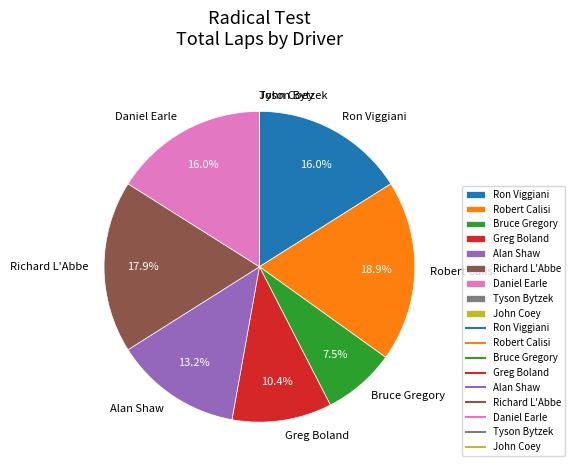

To the nearest percent, what is the average slice percentage?

11%